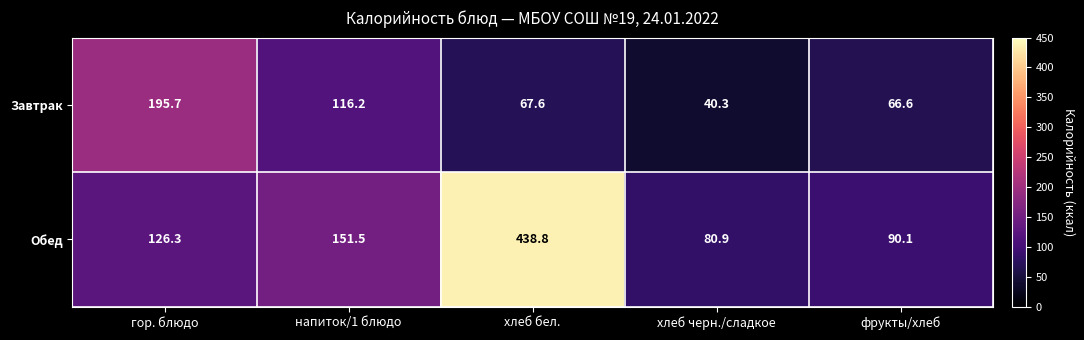

Count the number of data series in this chart.

2